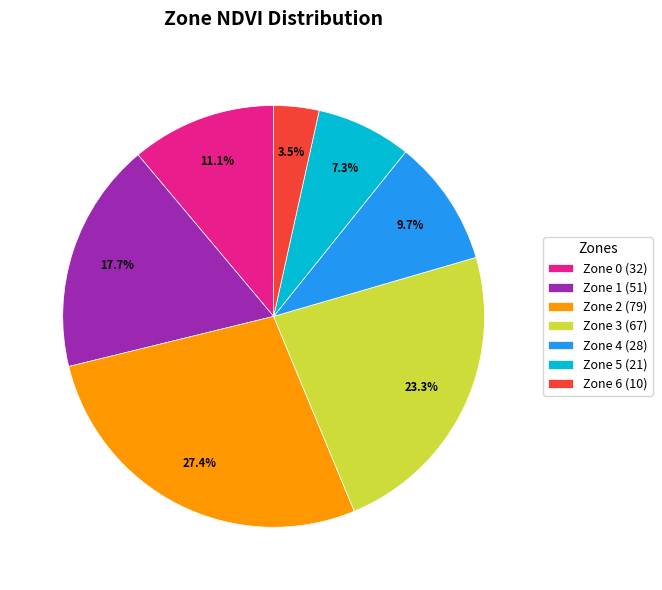

Is there a majority slice in this chart?

No